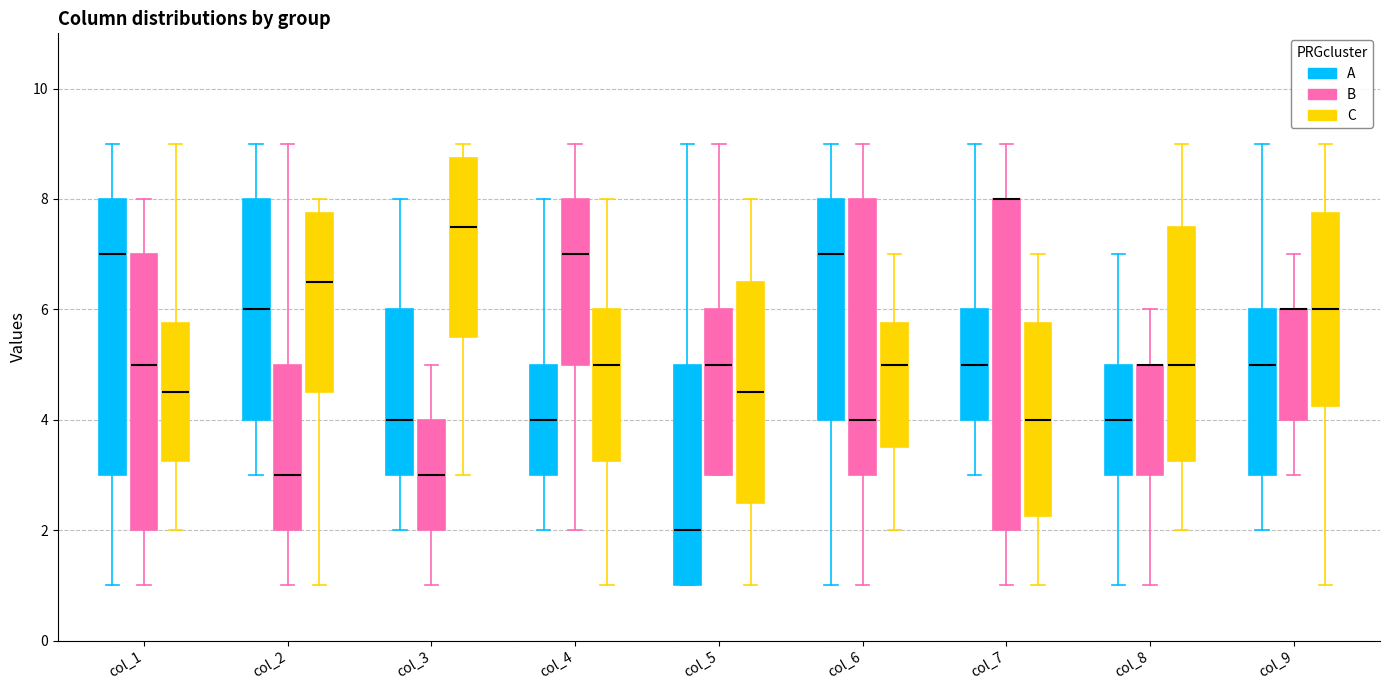

Reading left to right, read every box against the y-axis: the position of its median line, the range the box covers, and the ends of its whiskers. The values are not printed on the chart, so give them approximately, as read against the axis.

col_1 (A): median 7.0, box 3.0 to 8.0, whiskers 1.0 to 9.0
col_1 (B): median 5.0, box 2.0 to 7.0, whiskers 1.0 to 8.0
col_1 (C): median 4.6, box 3.2 to 5.8, whiskers 2.0 to 9.0
col_2 (A): median 6.0, box 4.0 to 8.0, whiskers 3.0 to 9.0
col_2 (B): median 3.0, box 2.0 to 5.0, whiskers 1.0 to 9.0
col_2 (C): median 6.6, box 4.6 to 7.8, whiskers 1.0 to 8.0
col_3 (A): median 4.0, box 3.0 to 6.0, whiskers 2.0 to 8.0
col_3 (B): median 3.0, box 2.0 to 4.0, whiskers 1.0 to 5.0
col_3 (C): median 7.6, box 5.6 to 8.8, whiskers 3.0 to 9.0
col_4 (A): median 4.0, box 3.0 to 5.0, whiskers 2.0 to 8.0
col_4 (B): median 7.0, box 5.0 to 8.0, whiskers 2.0 to 9.0
col_4 (C): median 5.0, box 3.2 to 6.0, whiskers 1.0 to 8.0
col_5 (A): median 2.0, box 1.0 to 5.0, whiskers 1.0 to 9.0
col_5 (B): median 5.0, box 3.0 to 6.0, whiskers 3.0 to 9.0
col_5 (C): median 4.6, box 2.6 to 6.6, whiskers 1.0 to 8.0
col_6 (A): median 7.0, box 4.0 to 8.0, whiskers 1.0 to 9.0
col_6 (B): median 4.0, box 3.0 to 8.0, whiskers 1.0 to 9.0
col_6 (C): median 5.0, box 3.6 to 5.8, whiskers 2.0 to 7.0
col_7 (A): median 5.0, box 4.0 to 6.0, whiskers 3.0 to 9.0
col_7 (B): median 8.0 (drawn on the box's upper edge), box 2.0 to 8.0, whiskers 1.0 to 9.0
col_7 (C): median 4.0, box 2.2 to 5.8, whiskers 1.0 to 7.0
col_8 (A): median 4.0, box 3.0 to 5.0, whiskers 1.0 to 7.0
col_8 (B): median 5.0 (drawn on the box's upper edge), box 3.0 to 5.0, whiskers 1.0 to 6.0
col_8 (C): median 5.0, box 3.2 to 7.6, whiskers 2.0 to 9.0
col_9 (A): median 5.0, box 3.0 to 6.0, whiskers 2.0 to 9.0
col_9 (B): median 6.0 (drawn on the box's upper edge), box 4.0 to 6.0, whiskers 3.0 to 7.0
col_9 (C): median 6.0, box 4.2 to 7.8, whiskers 1.0 to 9.0